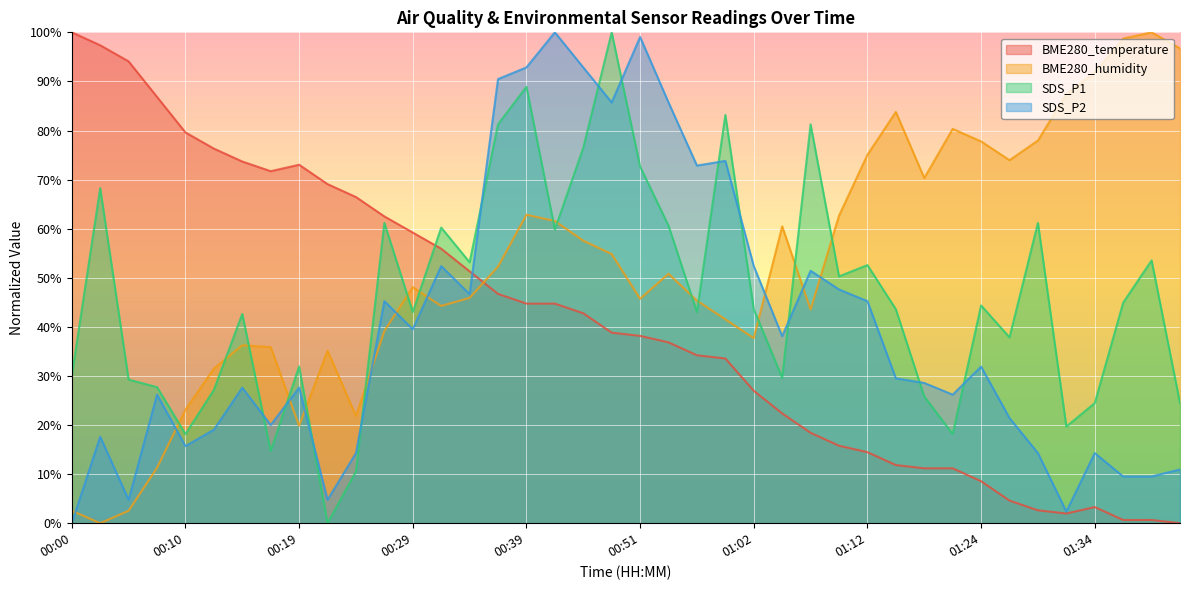

Which series has the largest total across all categories?

BME280_humidity